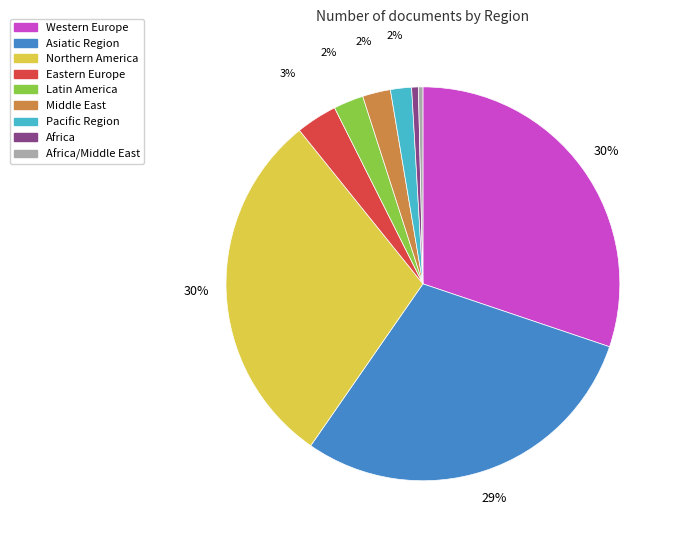

Is there any slice that represents more than half of the pie?

No